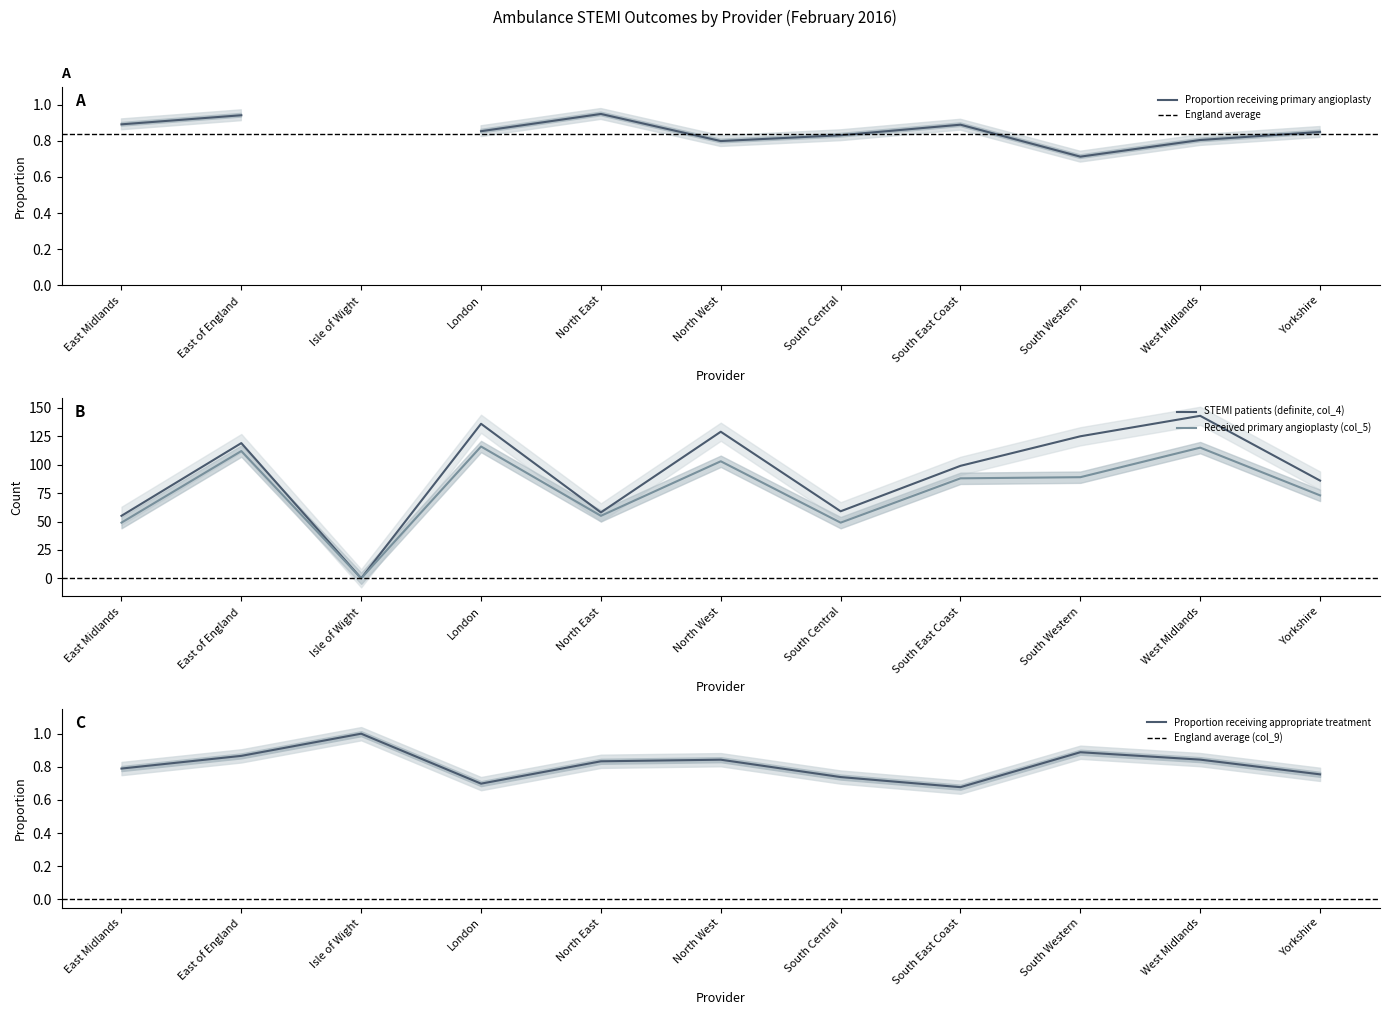

True or false: STEMI patients (col_4) has a value of 56 at South East Coast.

False